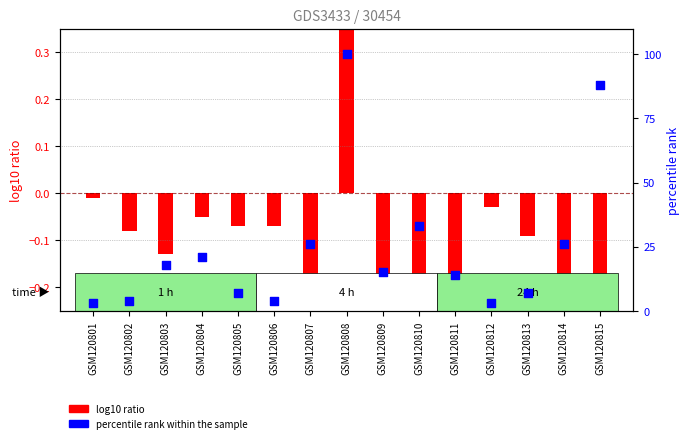

Which series reaches the minimum Y coordinate?

log10 ratio